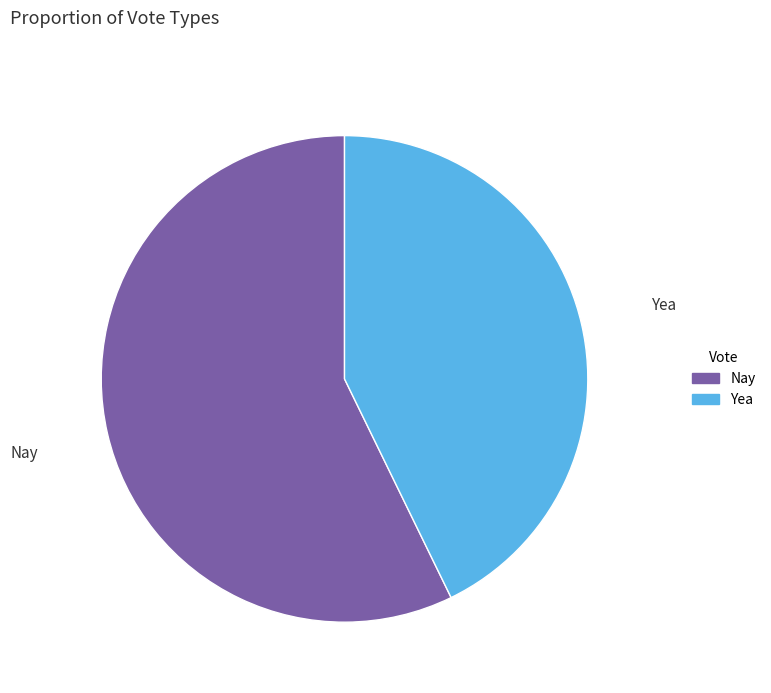

How many slices are in this pie chart?

2